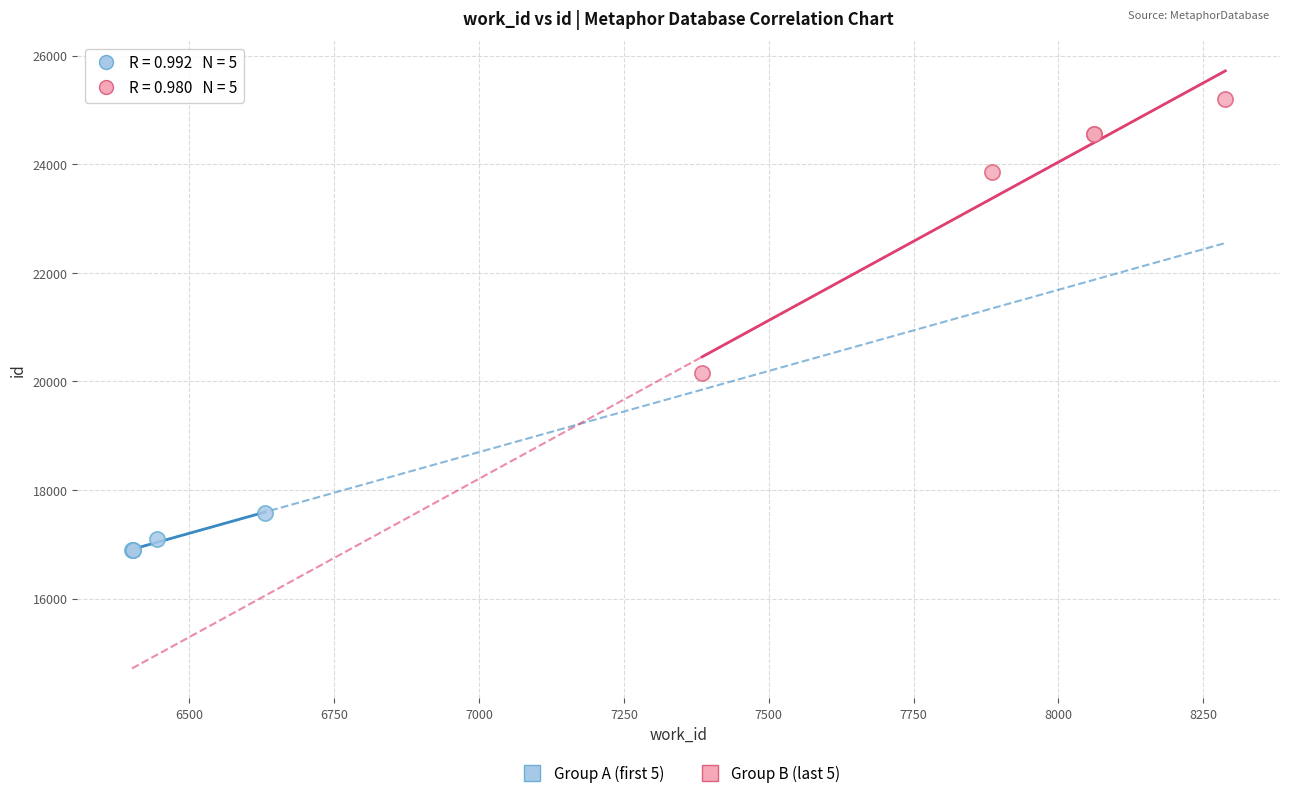

Which series has the widest spread of Y values?

Group B (last 5)